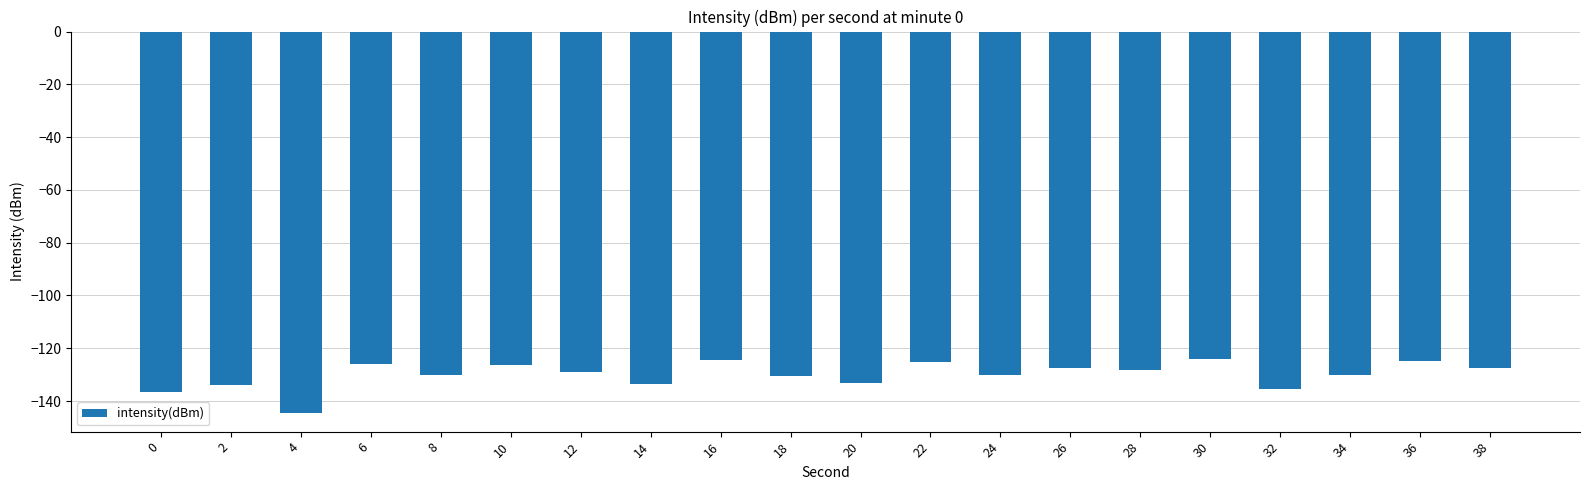

What is the minimum value shown in the chart?

-144.4